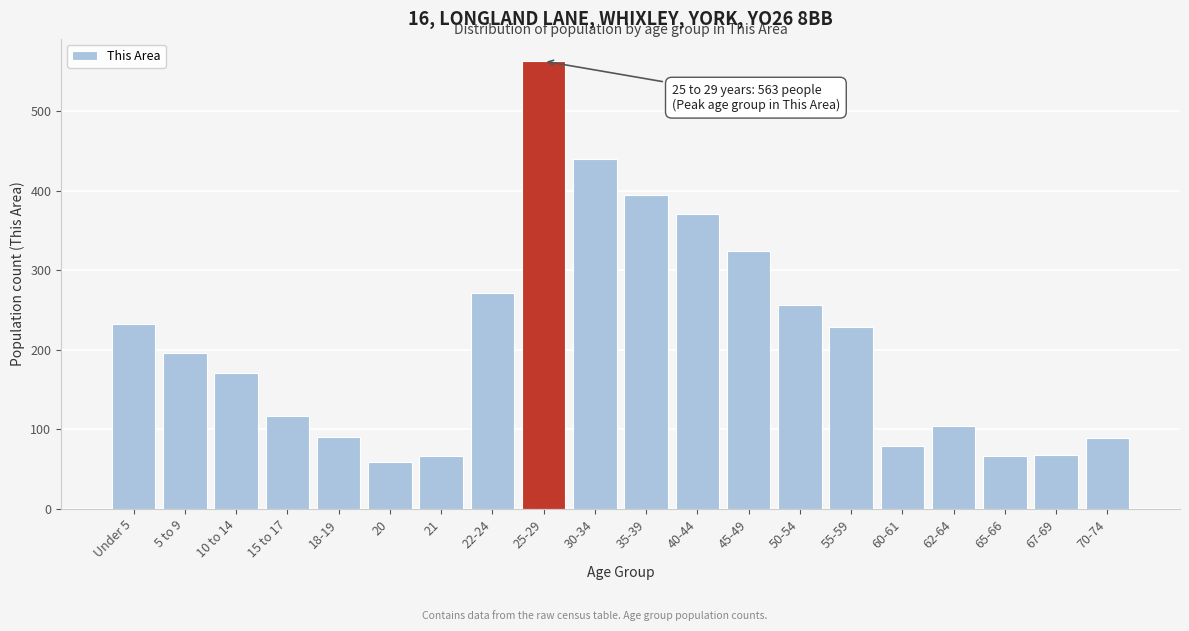

What is the value of the 19th bar from the left?

68